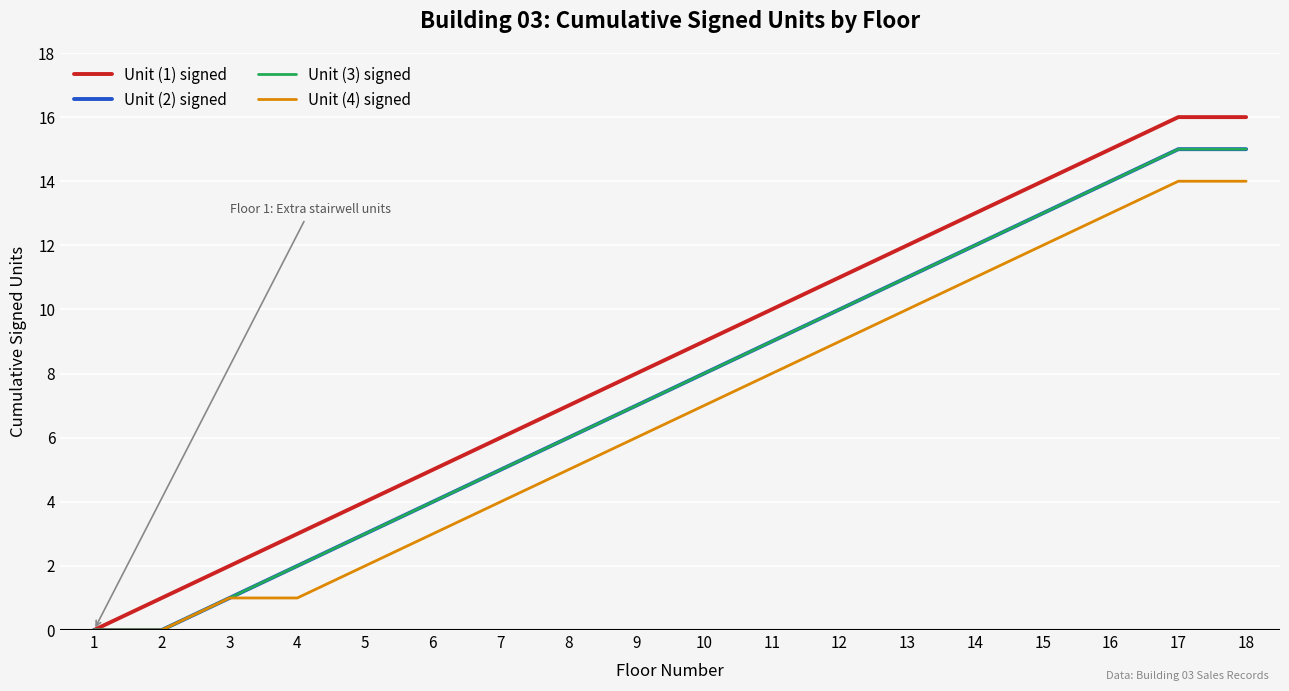

Rank the series by their maximum value, from lowest to highest.

Unit (4) signed, Unit (2) signed, Unit (3) signed, Unit (1) signed